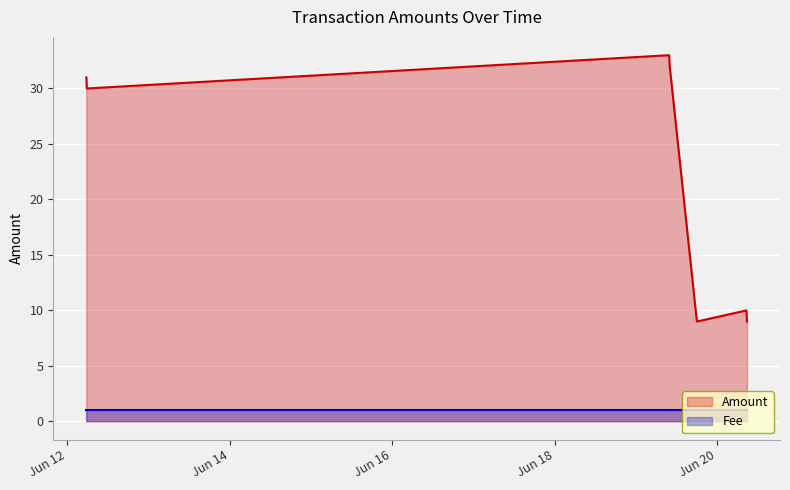

True or false: Fee and Amount intersect in this chart.

False